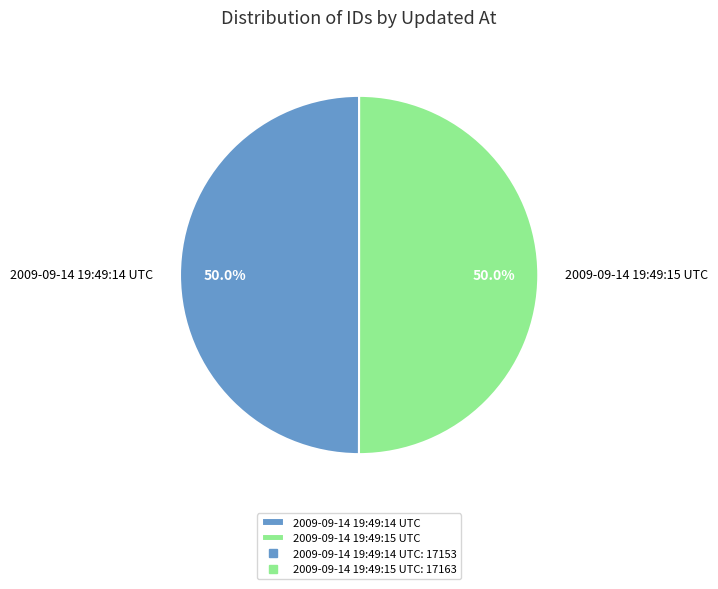

Combined, do 2009-09-14 19:49:15 UTC and 2009-09-14 19:49:14 UTC account for over 50%?

Yes